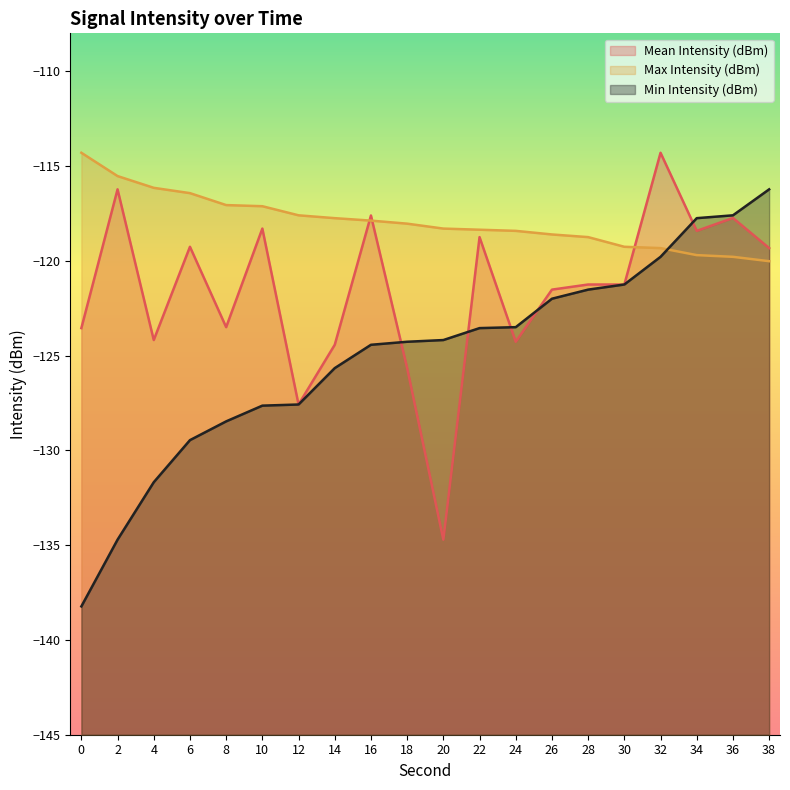

Reading left to right, list all the values displayed in this chart.

Mean Intensity (dBm): -123.5	-116.2	-124.2	-119.3	-123.5	-118.3	-127.6	-124.4	-117.6	-125.7	-134.7	-118.8	-124.3	-121.5	-121.2	-121.2	-114.3	-118.4	-117.7	-119.3
Max Intensity (dBm): -114.3	-115.5	-116.2	-116.4	-117.1	-117.1	-117.6	-117.8	-117.9	-118.0	-118.3	-118.4	-118.4	-118.6	-118.8	-119.3	-119.3	-119.7	-119.8	-120.0
Min Intensity (dBm): -138.2	-134.7	-131.7	-129.5	-128.5	-127.6	-127.6	-125.7	-124.4	-124.3	-124.2	-123.5	-123.5	-122.0	-121.5	-121.2	-119.8	-117.8	-117.6	-116.2